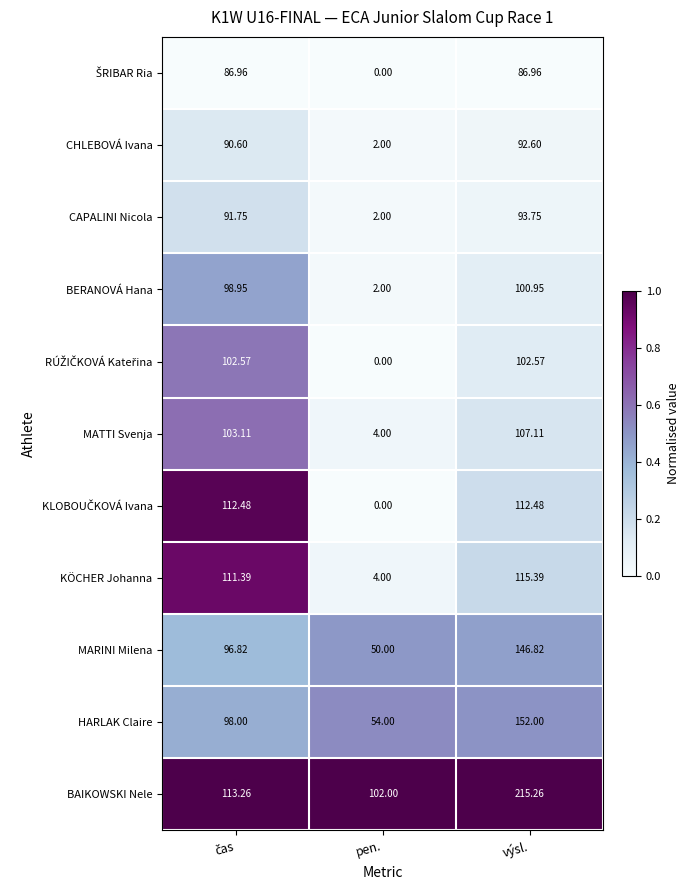

Which series has the widest spread of values?

BAIKOWSKI Nele